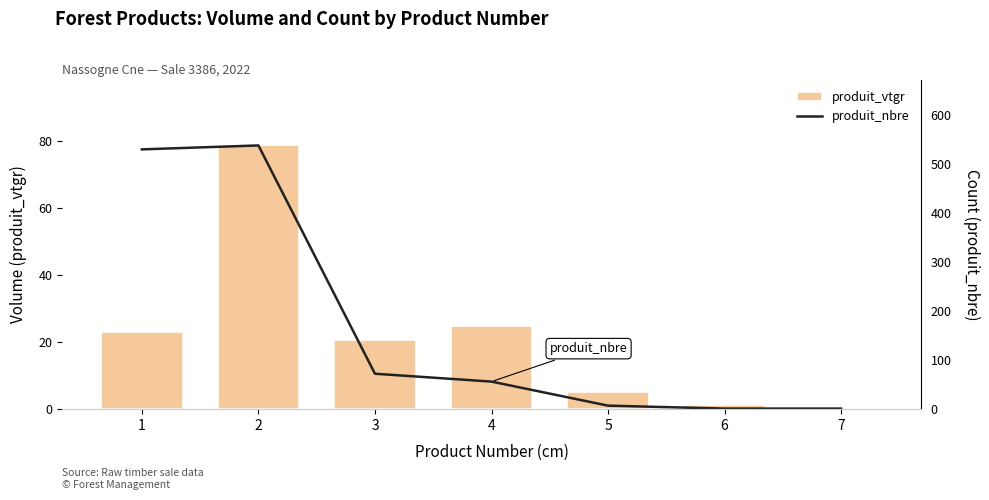

Which series has the largest total across all categories?

produit_nbre